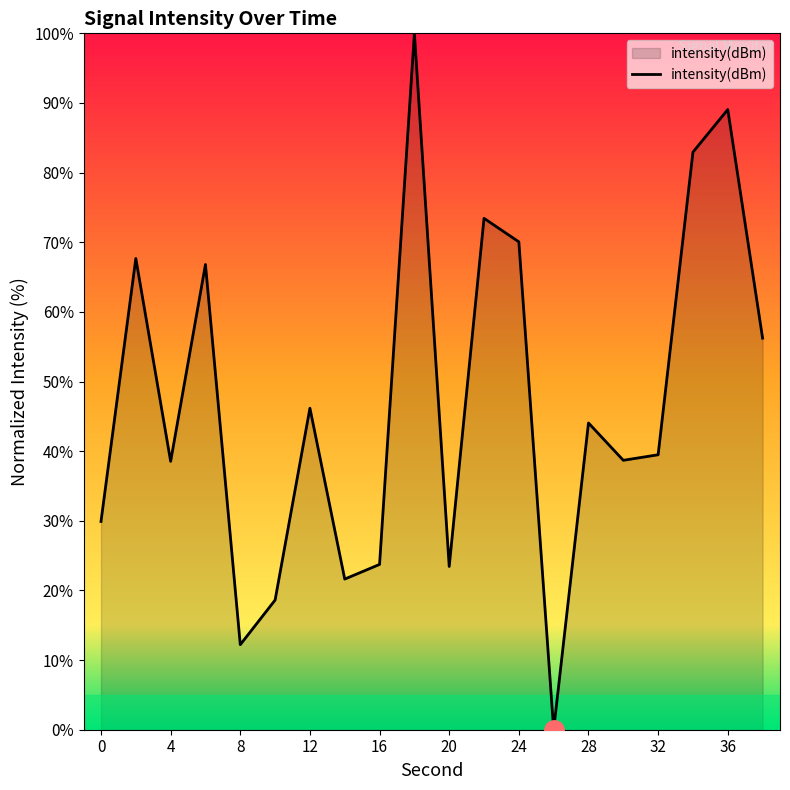

What is the greatest value displayed?

100.0